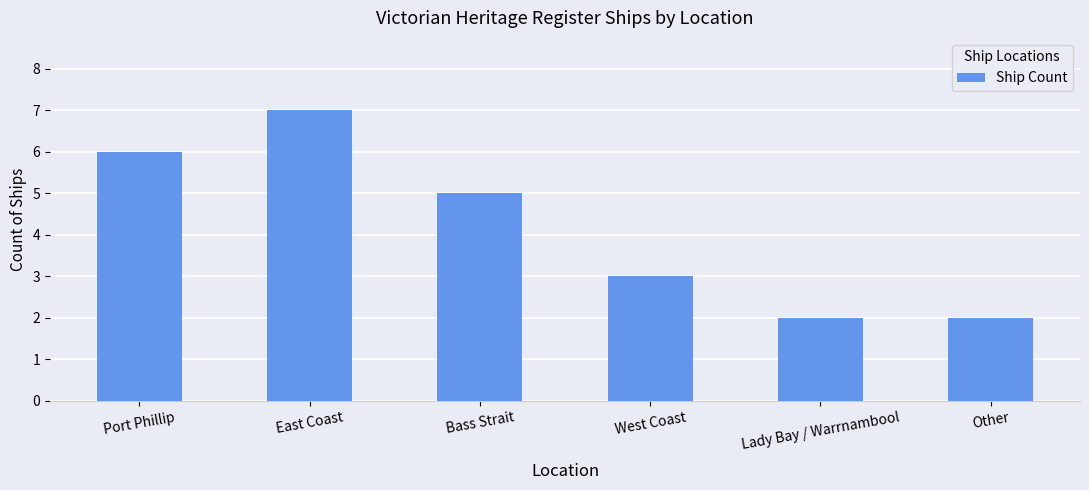

How many data points does each series have?

6